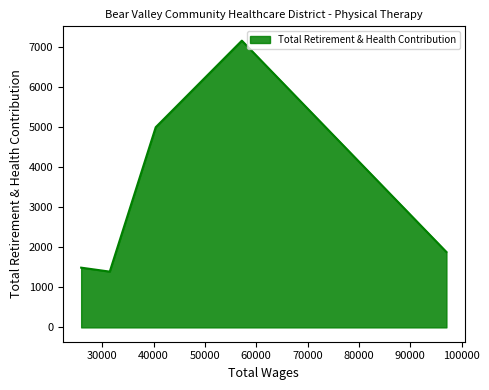

What is the difference between the maximum and minimum values?

5762